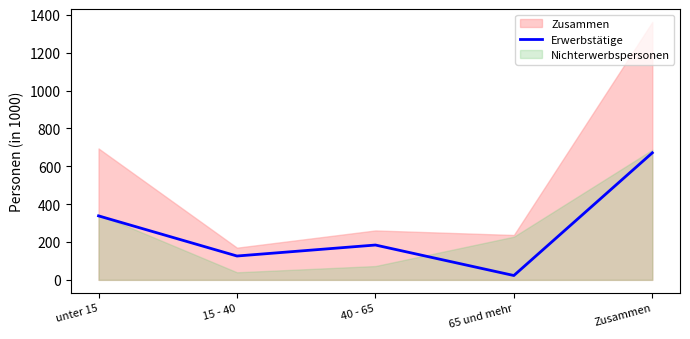

Where is the data nearest to the value 347?

unter 15